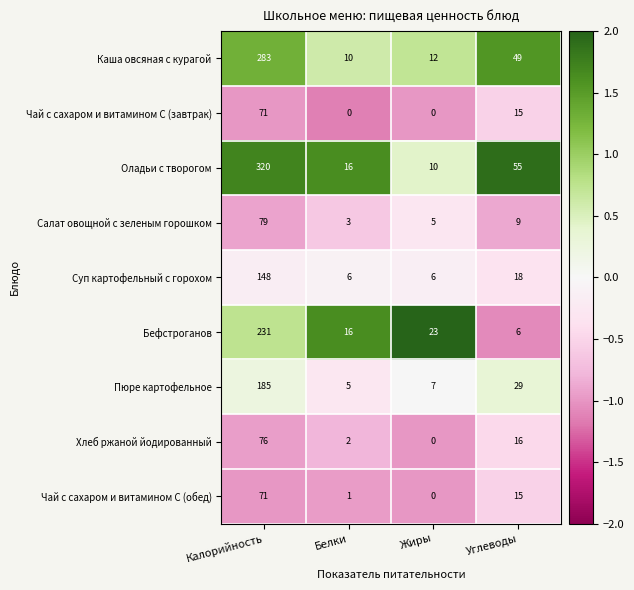

Which category has the highest value across all series?

Калорийность